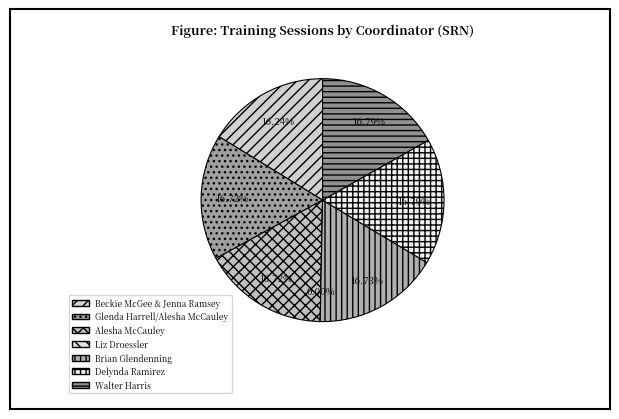

How much of the chart is everything except Beckie McGee & Jenna Ramsey?

83.8%